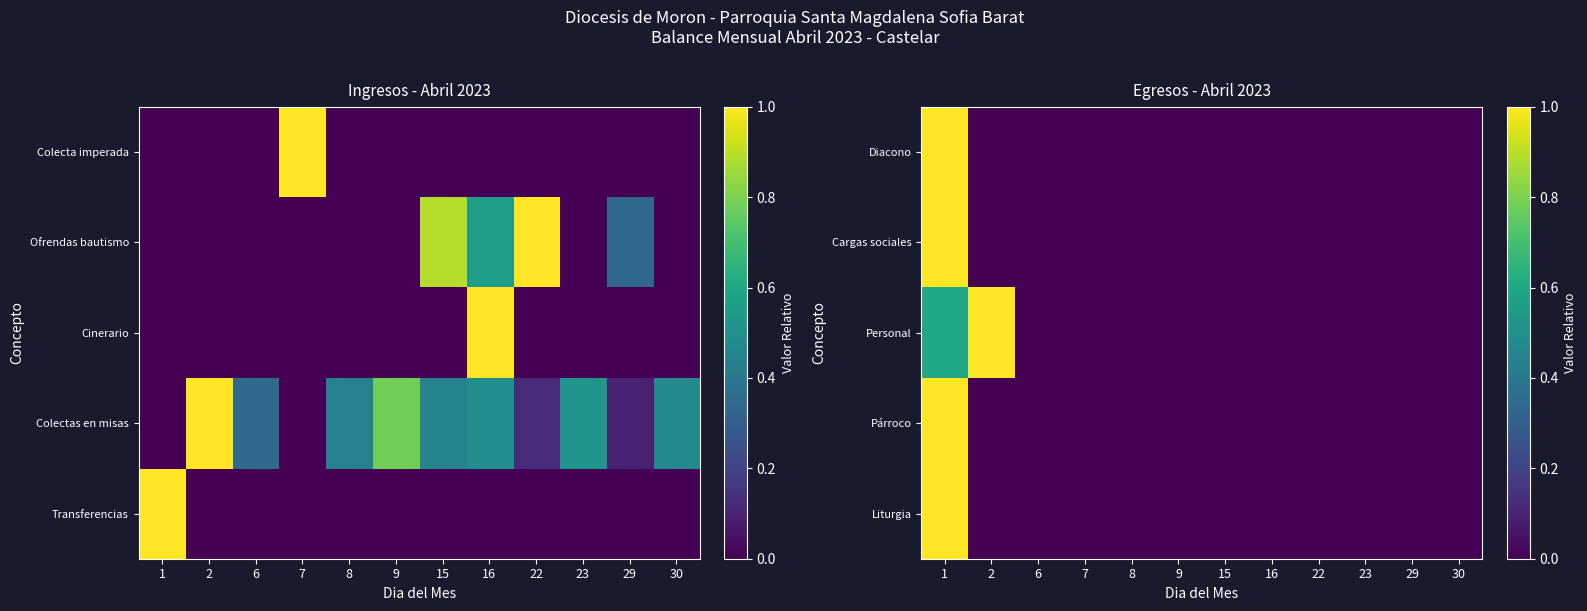

True or false: Liturgia has a value of -0.4 at 9.

False